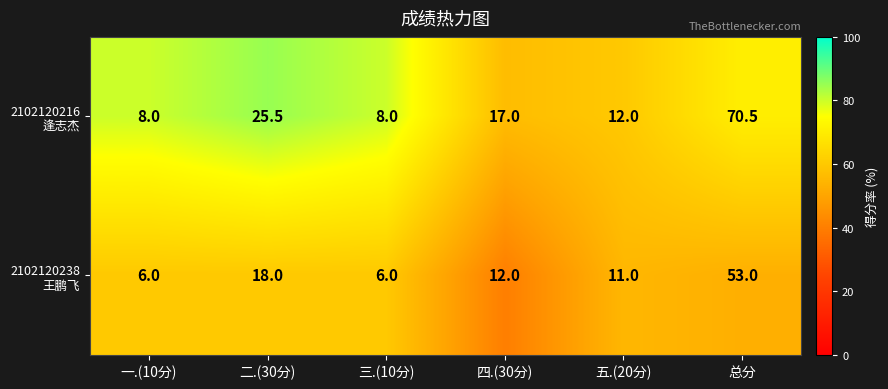

What is the smallest value displayed?

6.0